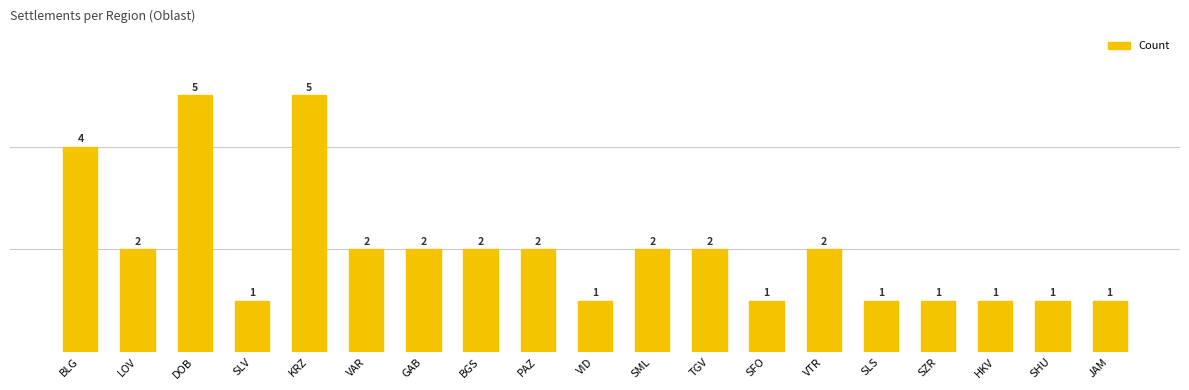

Where does the data first go above 2?

BLG